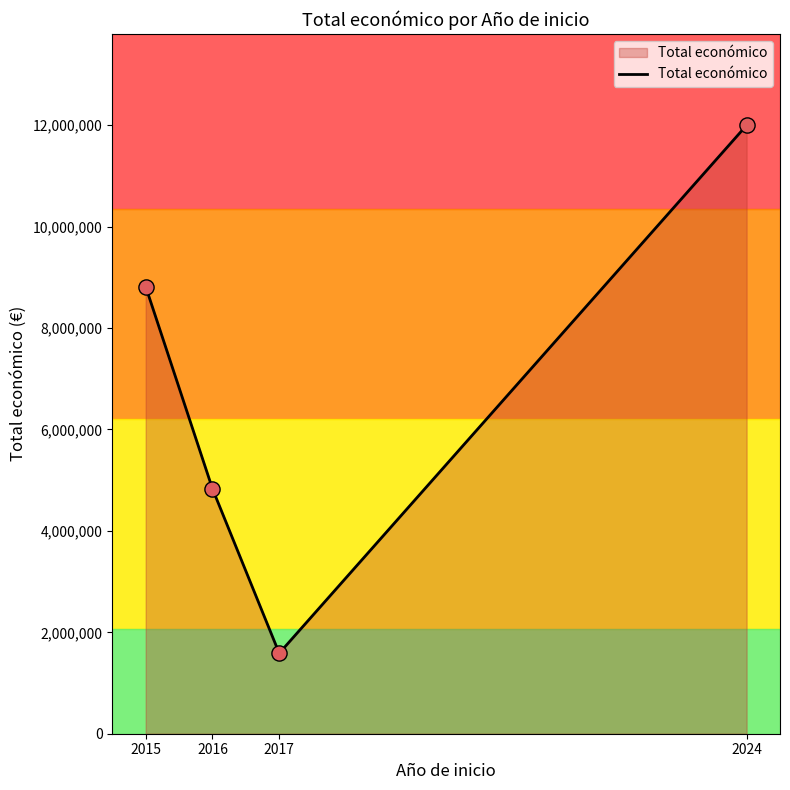

What is the change in value from 2016 to 2024?

+7167904